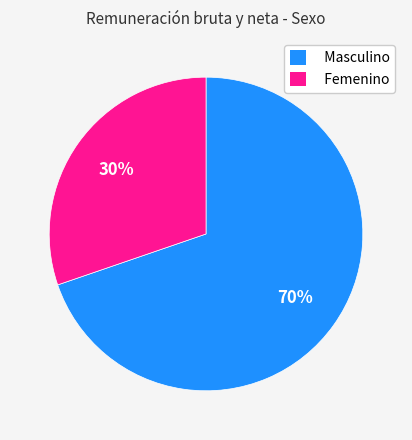

Is it true that Femenino is 30% of the pie?

True